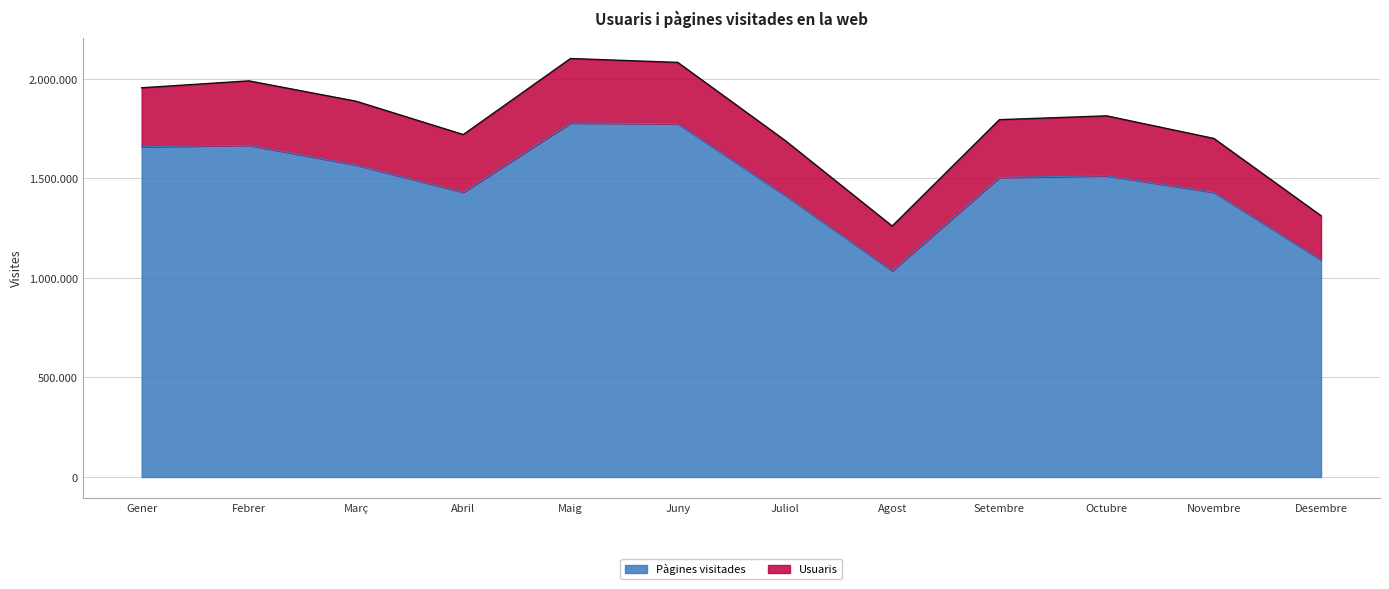

At which label is the value closest to 1407356?

Juliol